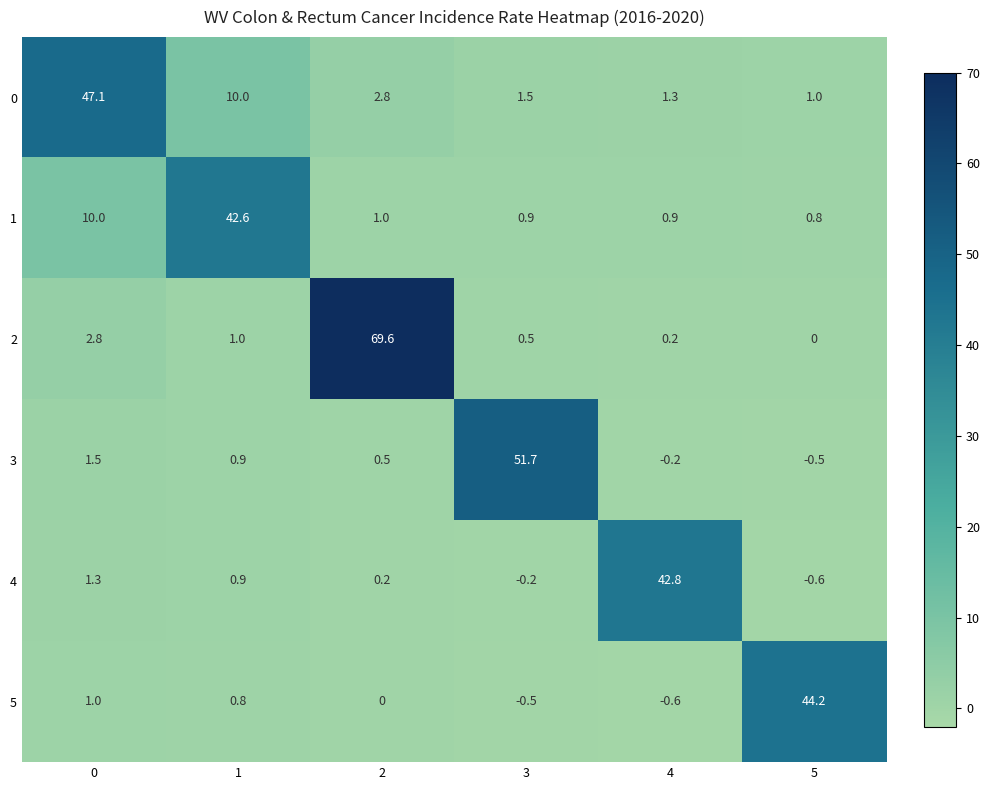

Which series changed the most between 0 and 3?

3